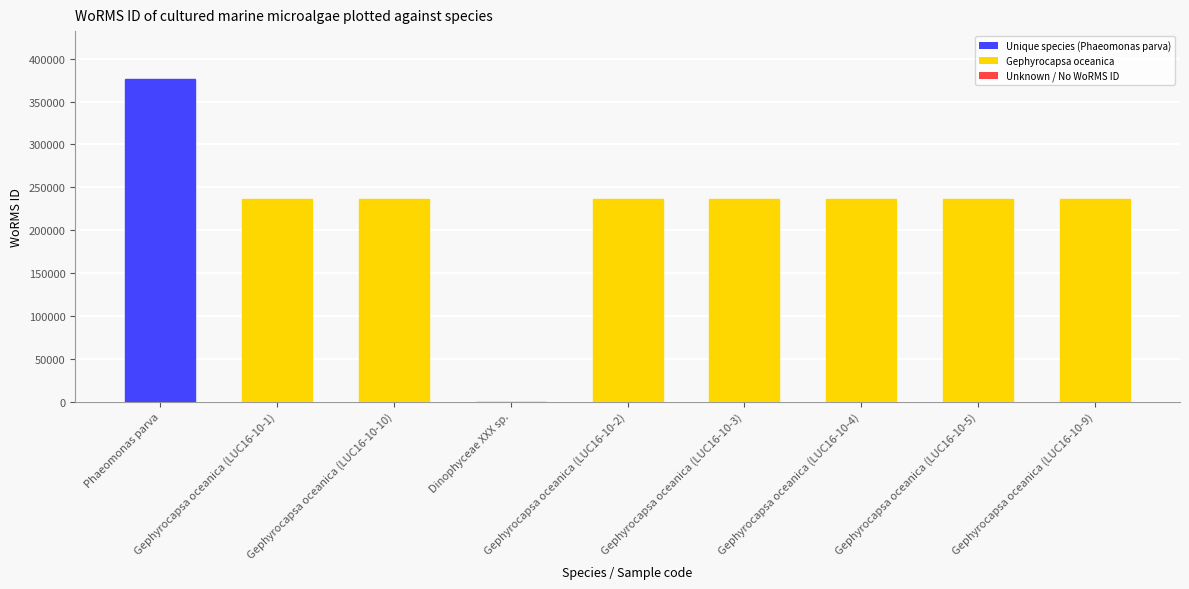

Between Dinophyceae XXX sp. and Gephyrocapsa oceanica (LUC16-10-5), which is larger?

Gephyrocapsa oceanica (LUC16-10-5)